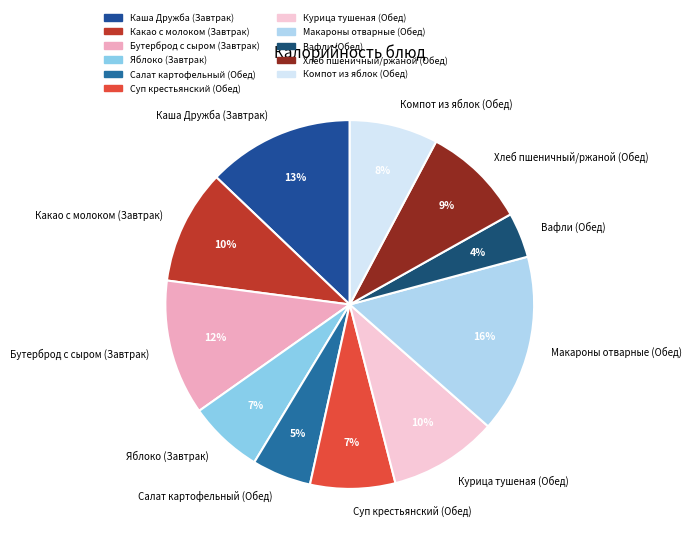

What is the ratio of the value at Яблоко (Завтрак) to the value at Курица тушеная (Обед)?

0.7